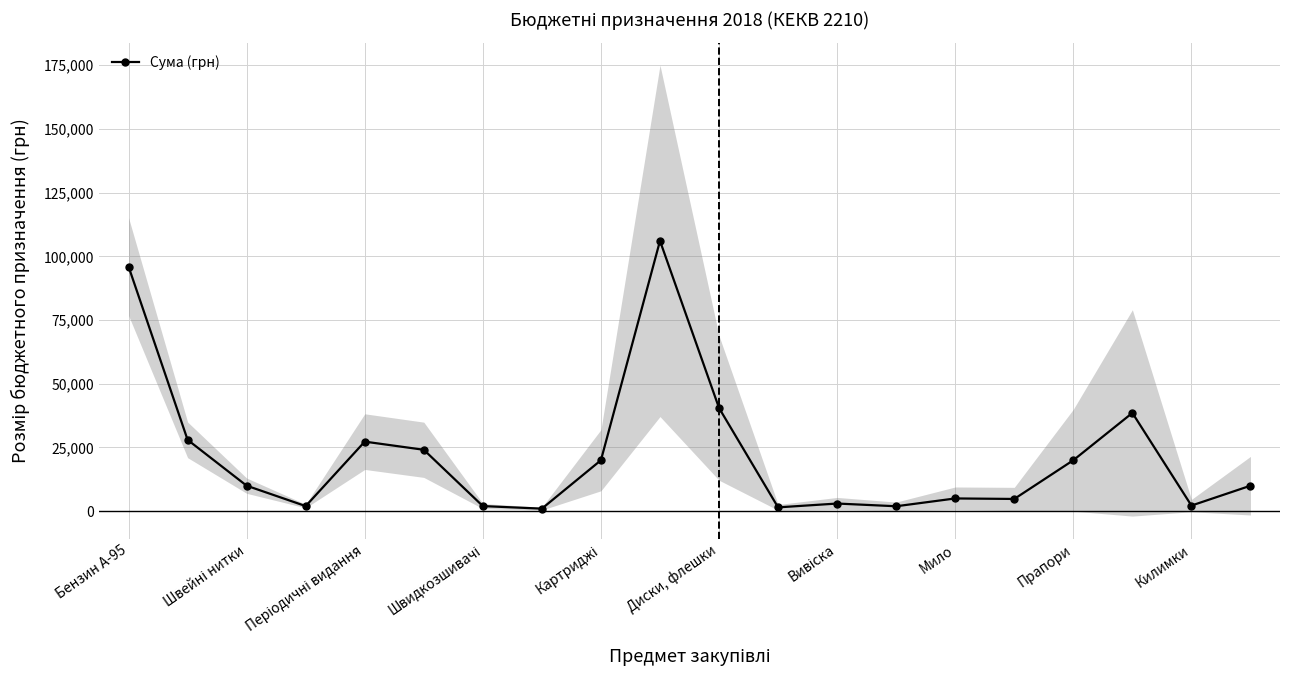

What is the difference between the second highest and minimum values?

95000